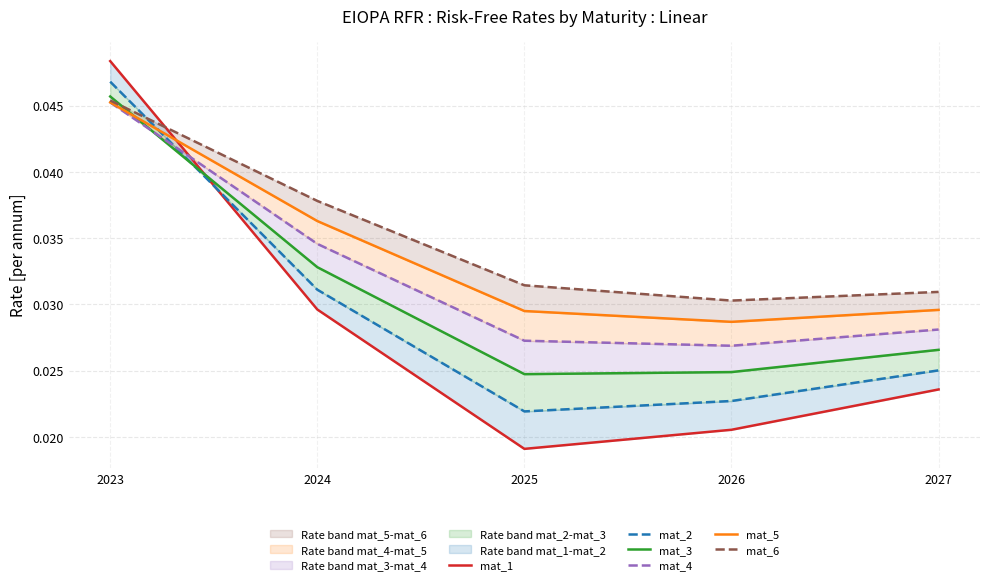

Rank the series at 2027 from lowest to highest value.

mat_1, mat_2, mat_3, mat_4, mat_5, mat_6